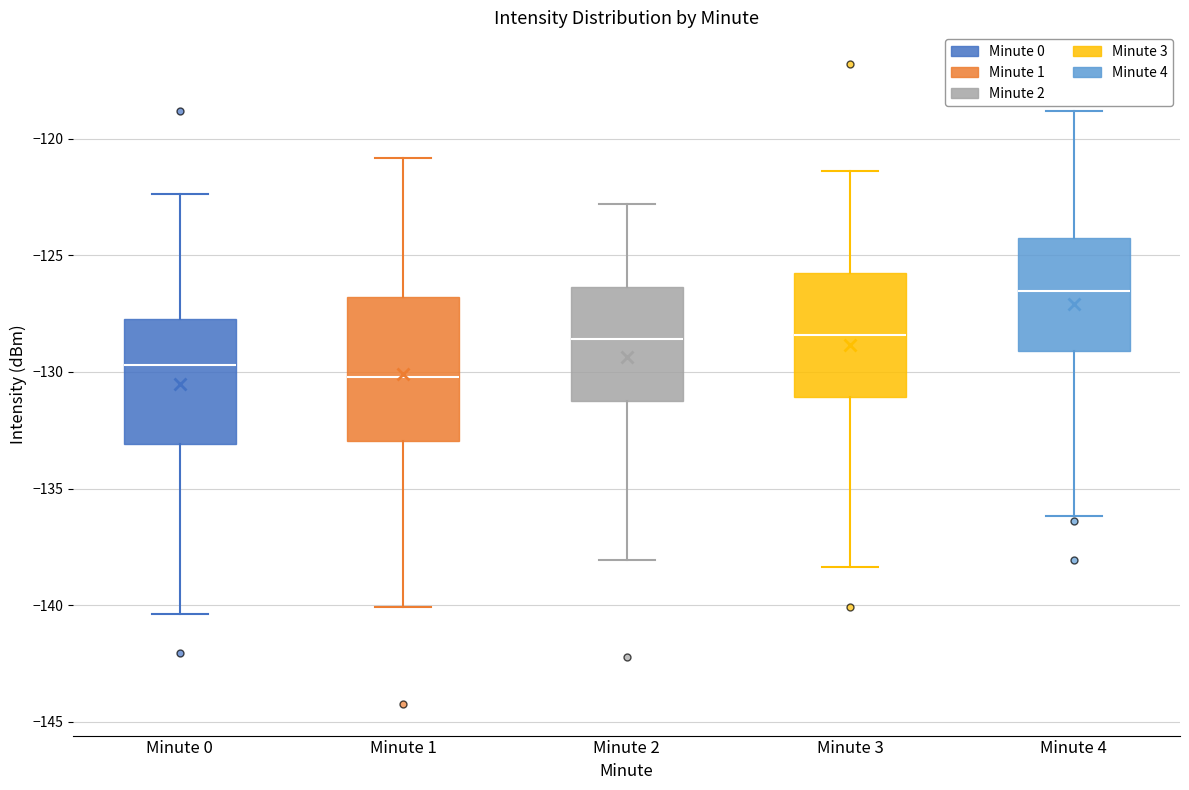

Reading left to right, read every box against the y-axis: the position of its median line, the range the box covers, and the ends of its whiskers. The values are not printed on the chart, so give them approximately, as read against the axis.

Minute 0: median -129.5, box -133.0 to -127.5, whiskers -140.5 to -122.5
Minute 1: median -130.0, box -133.0 to -127.0, whiskers -140.0 to -121.0
Minute 2: median -128.5, box -131.0 to -126.5, whiskers -138.0 to -123.0
Minute 3: median -128.5, box -131.0 to -126.0, whiskers -138.5 to -121.5
Minute 4: median -126.5, box -129.0 to -124.5, whiskers -136.0 to -119.0